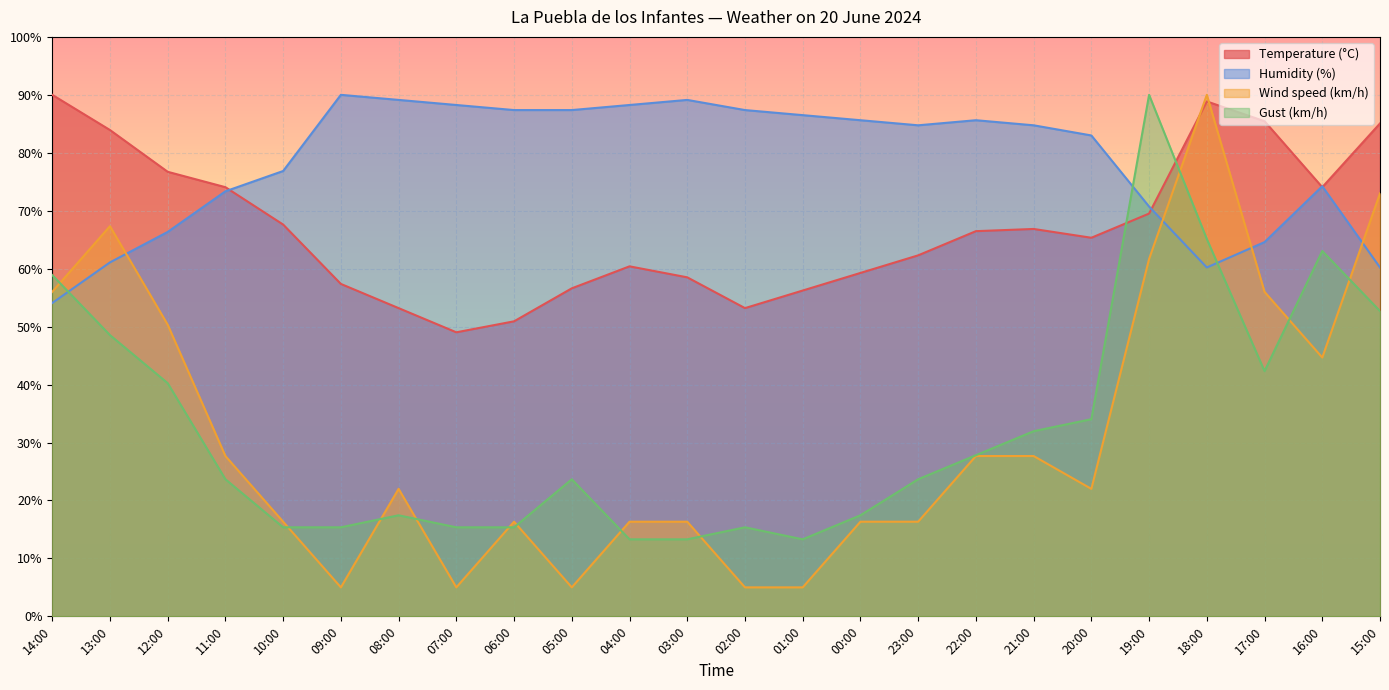

How many distinct data groups are displayed?

4